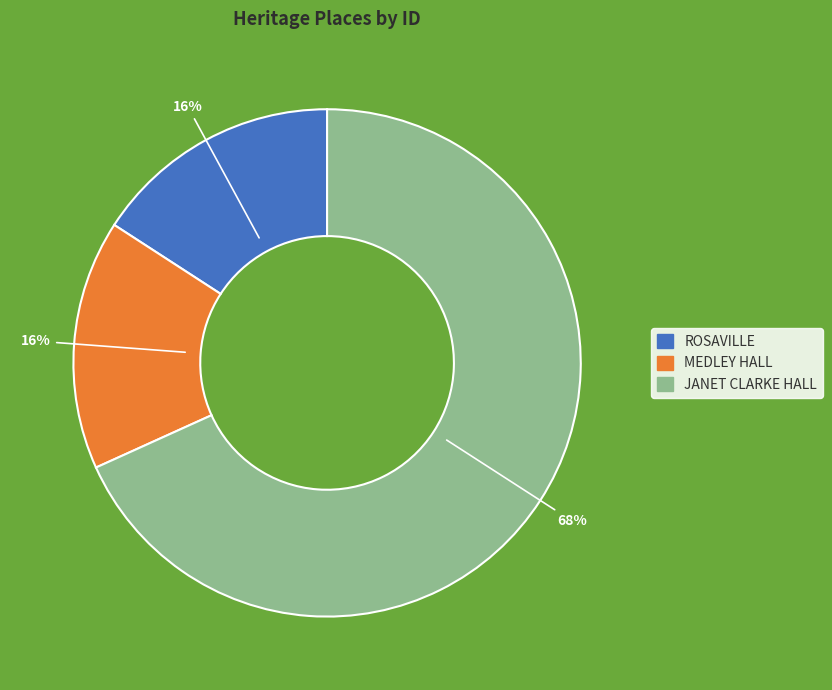

True or false: ROSAVILLE accounts for 16% of the total.

True